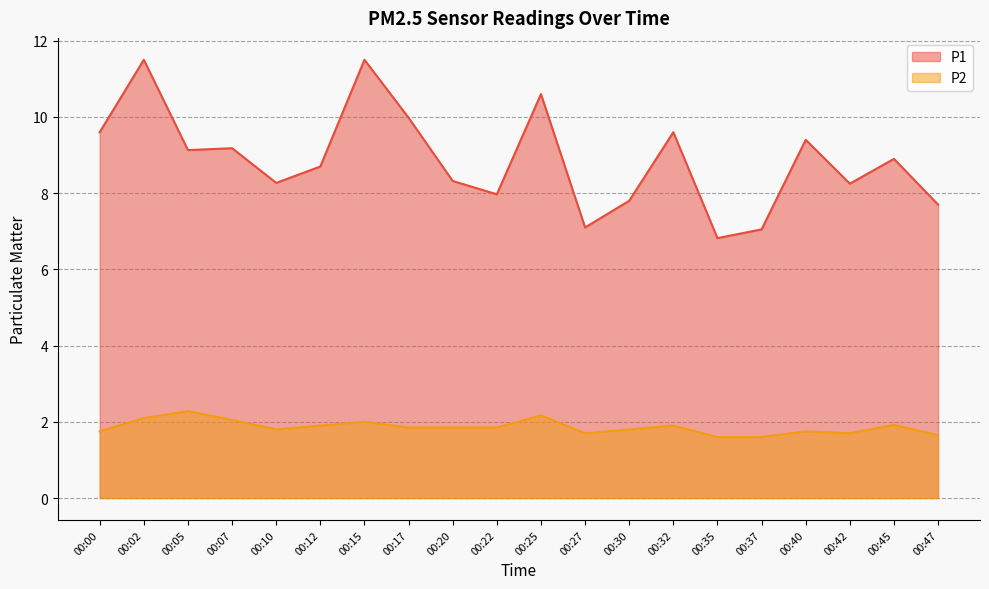

At which label is P1 closest to 9?

00:45